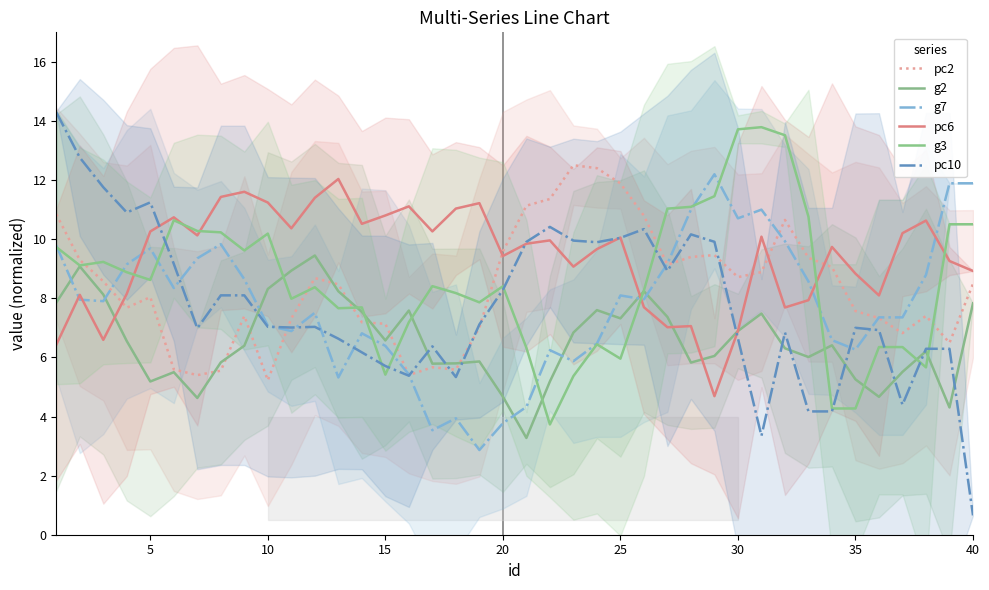

True or false: g2 has more than 1 points higher than both neighbors.

True